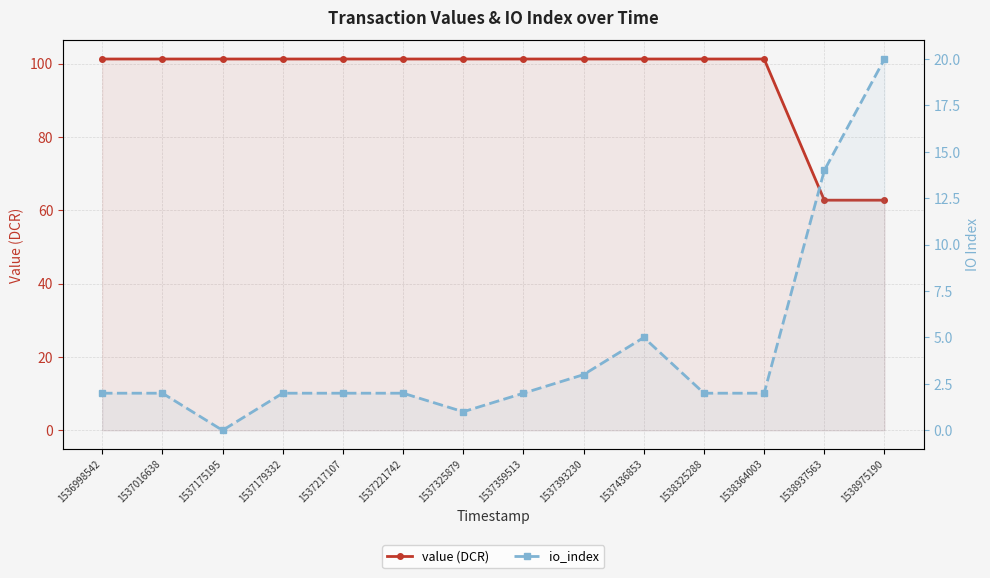

Which series has the widest spread of values?

value (DCR)